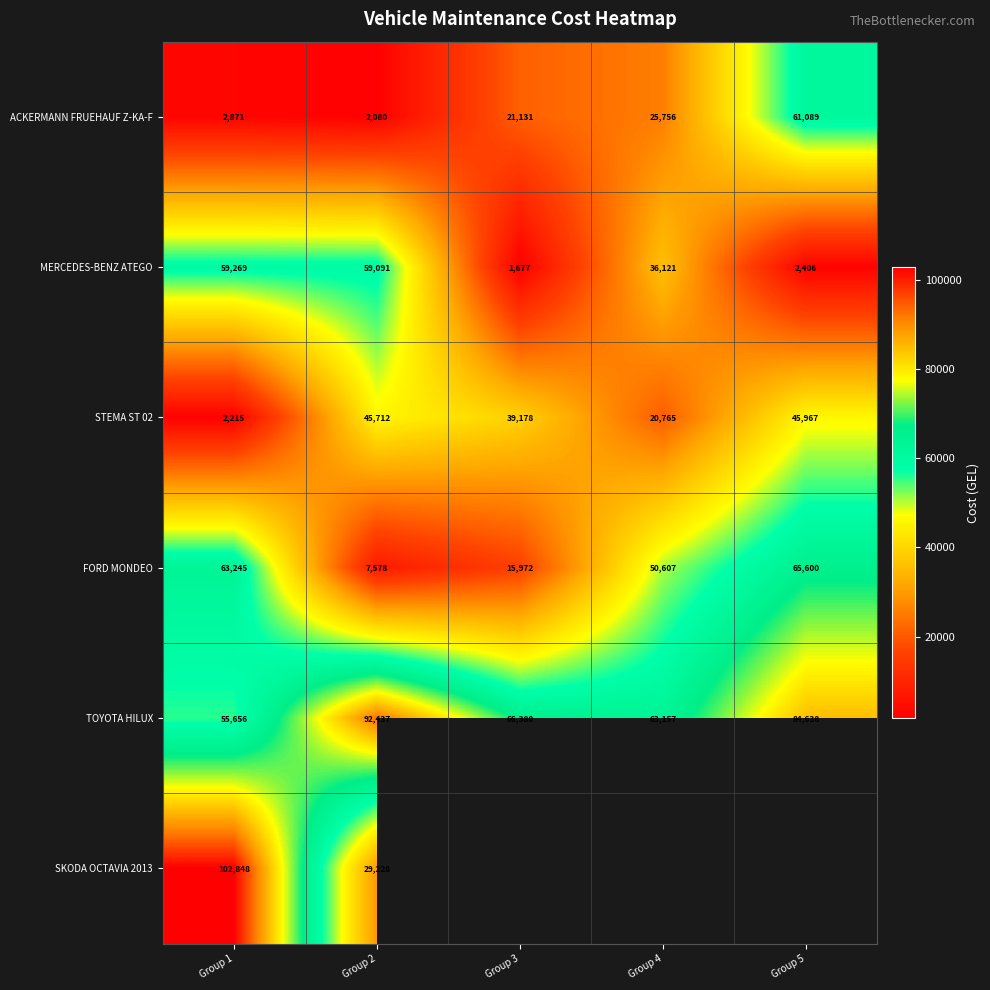

Is the value of STEMA ST 02 at Group 4 greater than the value of SKODA OCTAVIA 2013 at Group 1?

No